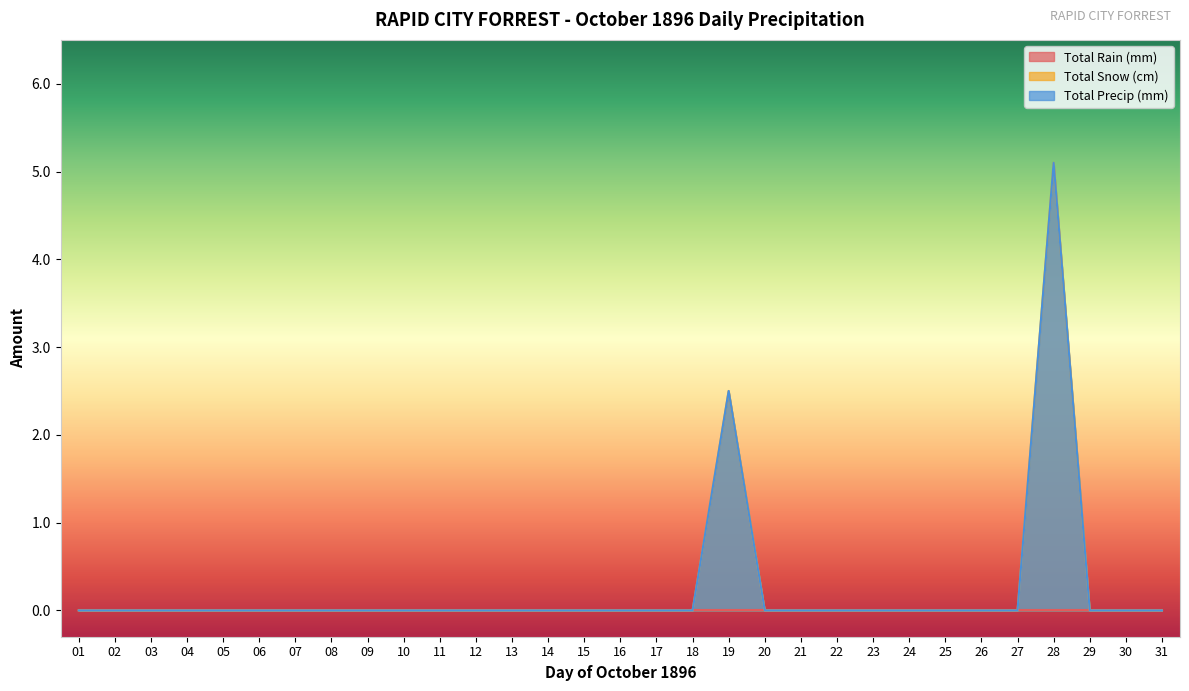

True or false: Total Precip (mm) has more than 1 interior local peaks.

True